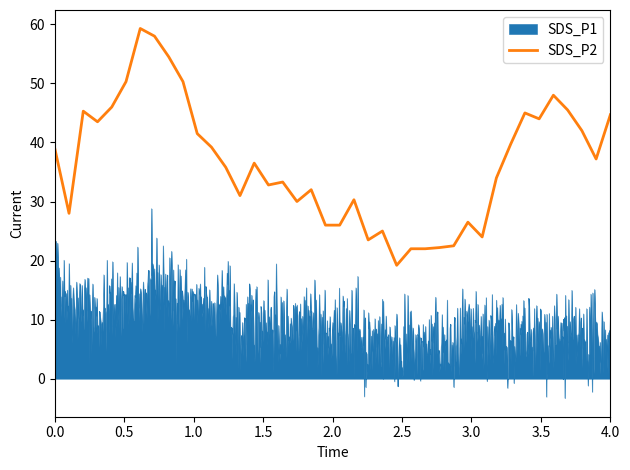

What is the maximum value shown in the chart?

59.3